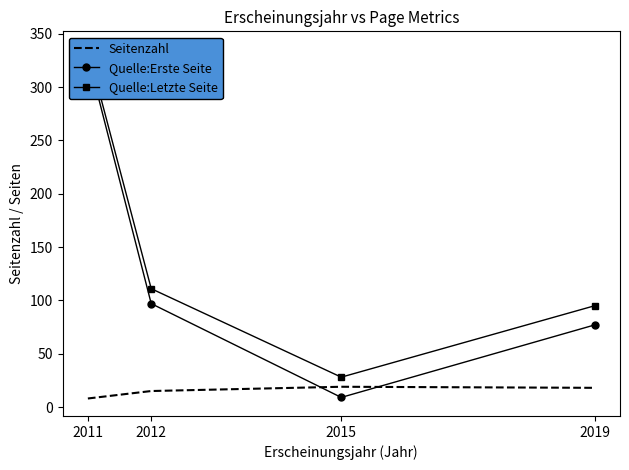

What is the difference between the Quelle:Erste Seite values at 2012 and 2015?

88